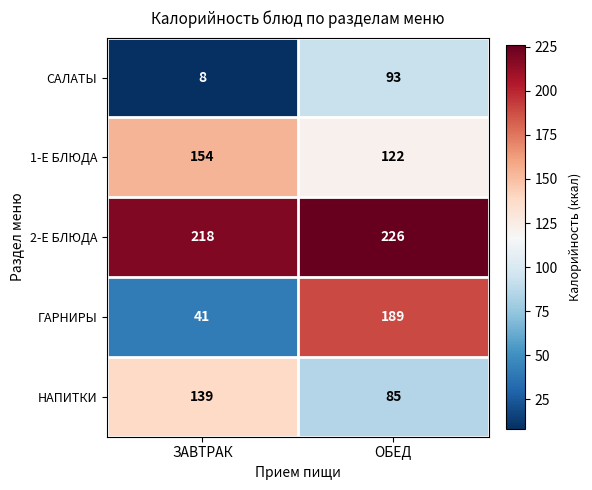

What value does the ГАРНИРЫ series have at ЗАВТРАК, to the nearest 50?

50